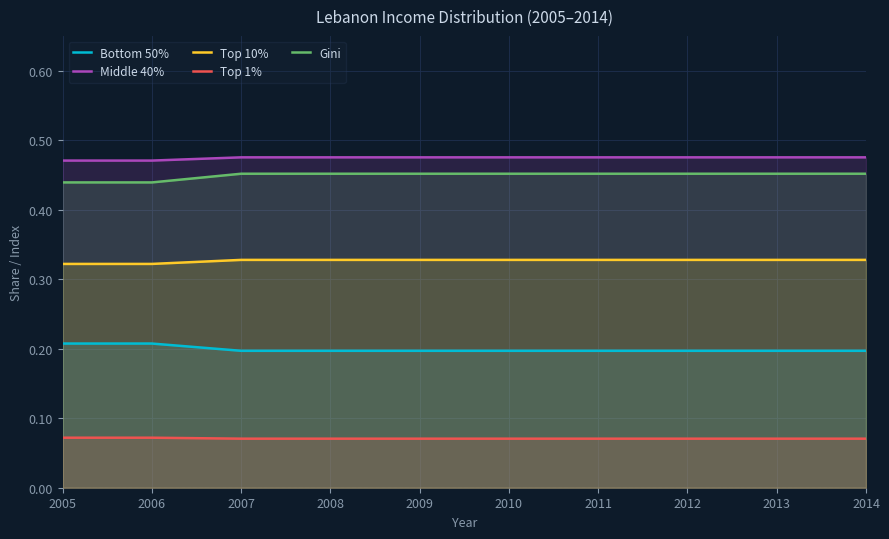

Count the Bottom 50% values in the range 0 to 1.

10